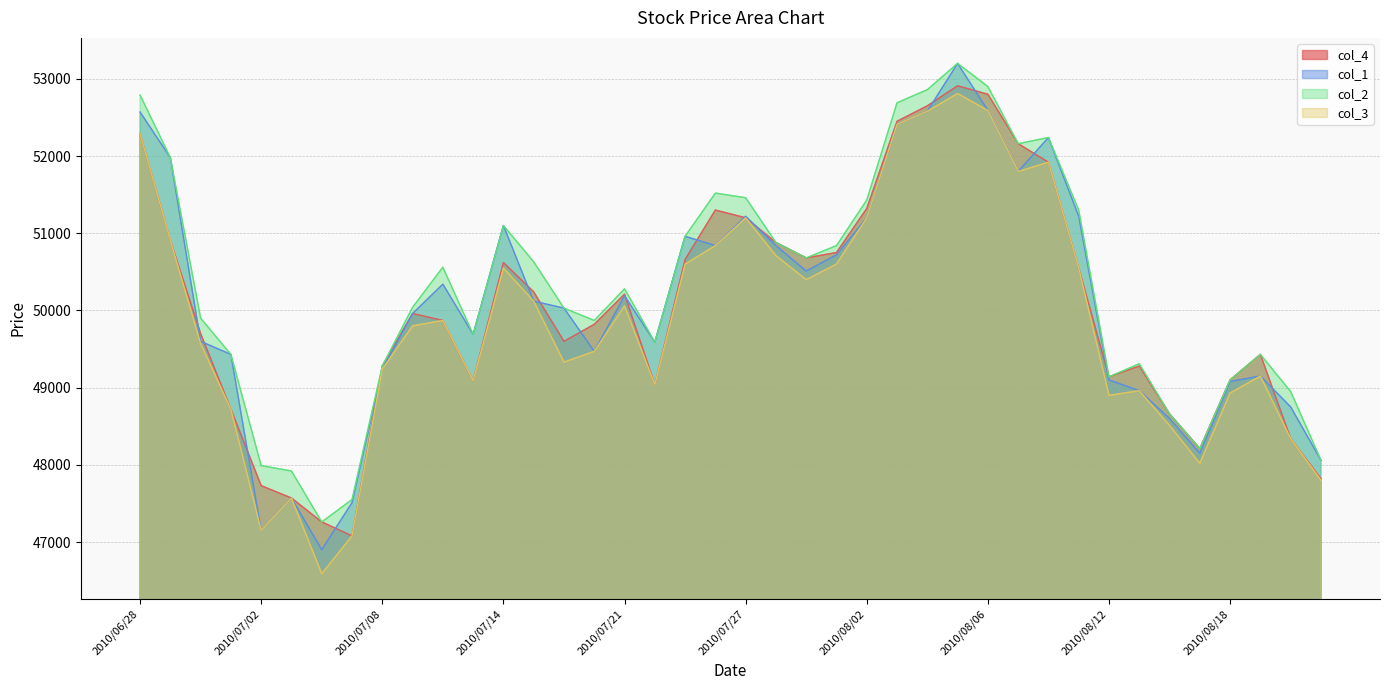

Reading right to left, extract all data points from this chart.

col_4: 2010/08/23=47820	2010/08/20=48340	2010/08/19=49430	2010/08/18=49100	2010/08/17=48210	2010/08/16=48660	2010/08/13=49280	2010/08/12=49140	2010/08/11=50550	2010/08/10=51920	2010/08/09=52160	2010/08/06=52800	2010/08/05=52910	2010/08/04=52650	2010/08/03=52450	2010/08/02=51320	2010/07/30=50750	2010/07/29=50680	2010/07/28=50880	2010/07/27=51200	2010/07/26=51300	2010/07/23=50660	2010/07/22=49040	2010/07/21=50210	2010/07/20=49820	2010/07/16=49600	2010/07/15=50240	2010/07/14=50620	2010/07/13=49090	2010/07/12=49870	2010/07/09=49960	2010/07/08=49280	2010/07/07=47080	2010/07/06=47260	2010/07/05=47570	2010/07/02=47730	2010/07/01=48720	2010/06/30=49700	2010/06/29=50910	2010/06/28=52290
col_1: 2010/08/23=48060	2010/08/20=48750	2010/08/19=49150	2010/08/18=49080	2010/08/17=48150	2010/08/16=48600	2010/08/13=48960	2010/08/12=49100	2010/08/11=51220	2010/08/10=52240	2010/08/09=51800	2010/08/06=52590	2010/08/05=53200	2010/08/04=52580	2010/08/03=52410	2010/08/02=51200	2010/07/30=50720	2010/07/29=50510	2010/07/28=50840	2010/07/27=51220	2010/07/26=50840	2010/07/23=50960	2010/07/22=49590	2010/07/21=50190	2010/07/20=49470	2010/07/16=50030	2010/07/15=50120	2010/07/14=51100	2010/07/13=49690	2010/07/12=50340	2010/07/09=49960	2010/07/08=49240	2010/07/07=47510	2010/07/06=46900	2010/07/05=47570	2010/07/02=47150	2010/07/01=49430	2010/06/30=49600	2010/06/29=51980	2010/06/28=52570
col_2: 2010/08/23=48060	2010/08/20=48950	2010/08/19=49430	2010/08/18=49100	2010/08/17=48210	2010/08/16=48660	2010/08/13=49310	2010/08/12=49140	2010/08/11=51300	2010/08/10=52240	2010/08/09=52160	2010/08/06=52900	2010/08/05=53200	2010/08/04=52860	2010/08/03=52690	2010/08/02=51430	2010/07/30=50840	2010/07/29=50680	2010/07/28=50880	2010/07/27=51460	2010/07/26=51520	2010/07/23=50960	2010/07/22=49590	2010/07/21=50280	2010/07/20=49870	2010/07/16=50030	2010/07/15=50630	2010/07/14=51100	2010/07/13=49690	2010/07/12=50560	2010/07/09=50040	2010/07/08=49280	2010/07/07=47550	2010/07/06=47260	2010/07/05=47920	2010/07/02=47990	2010/07/01=49430	2010/06/30=49900	2010/06/29=51980	2010/06/28=52790
col_3: 2010/08/23=47800	2010/08/20=48340	2010/08/19=49150	2010/08/18=48930	2010/08/17=48020	2010/08/16=48510	2010/08/13=48960	2010/08/12=48900	2010/08/11=50550	2010/08/10=51920	2010/08/09=51800	2010/08/06=52590	2010/08/05=52810	2010/08/04=52580	2010/08/03=52410	2010/08/02=51200	2010/07/30=50600	2010/07/29=50400	2010/07/28=50710	2010/07/27=51200	2010/07/26=50840	2010/07/23=50600	2010/07/22=49040	2010/07/21=50060	2010/07/20=49470	2010/07/16=49330	2010/07/15=50120	2010/07/14=50550	2010/07/13=49090	2010/07/12=49870	2010/07/09=49800	2010/07/08=49240	2010/07/07=47080	2010/07/06=46590	2010/07/05=47570	2010/07/02=47150	2010/07/01=48720	2010/06/30=49570	2010/06/29=50910	2010/06/28=52290